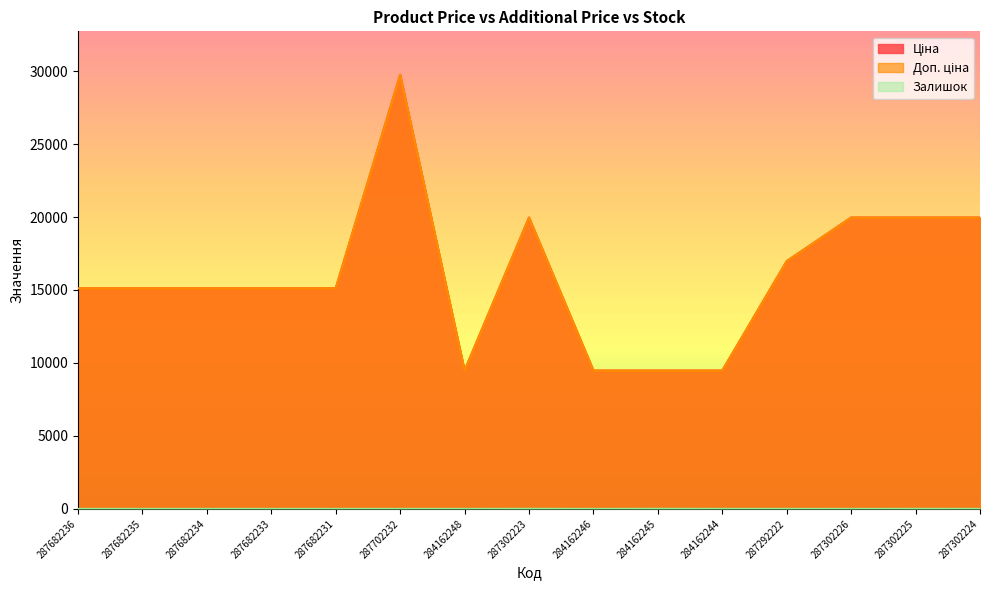

True or false: Залишок and Доп. ціна cross at least once.

False